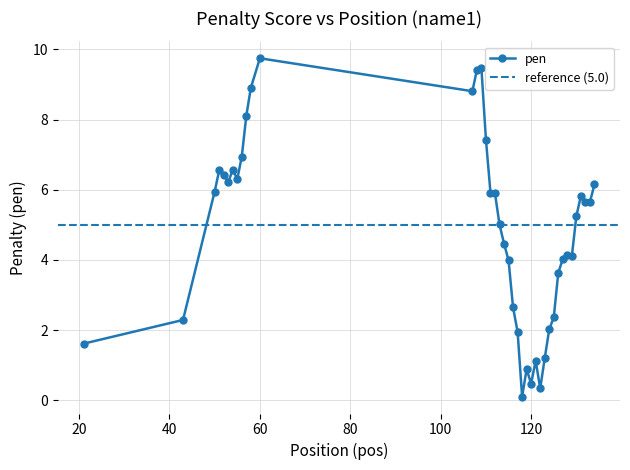

What is the difference between the second highest and second lowest values?

9.1